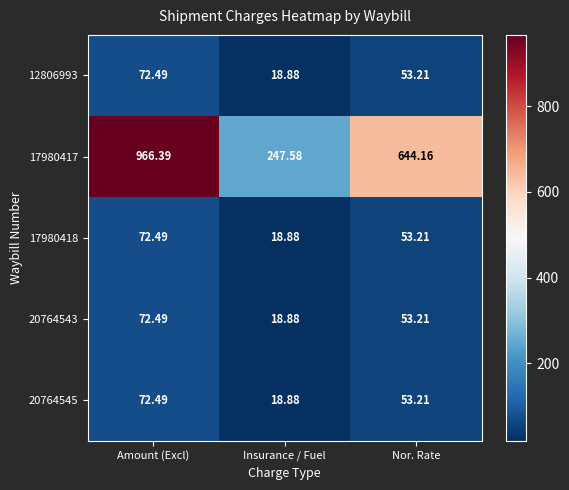

How many data points in 12806993 are less than 53?

1